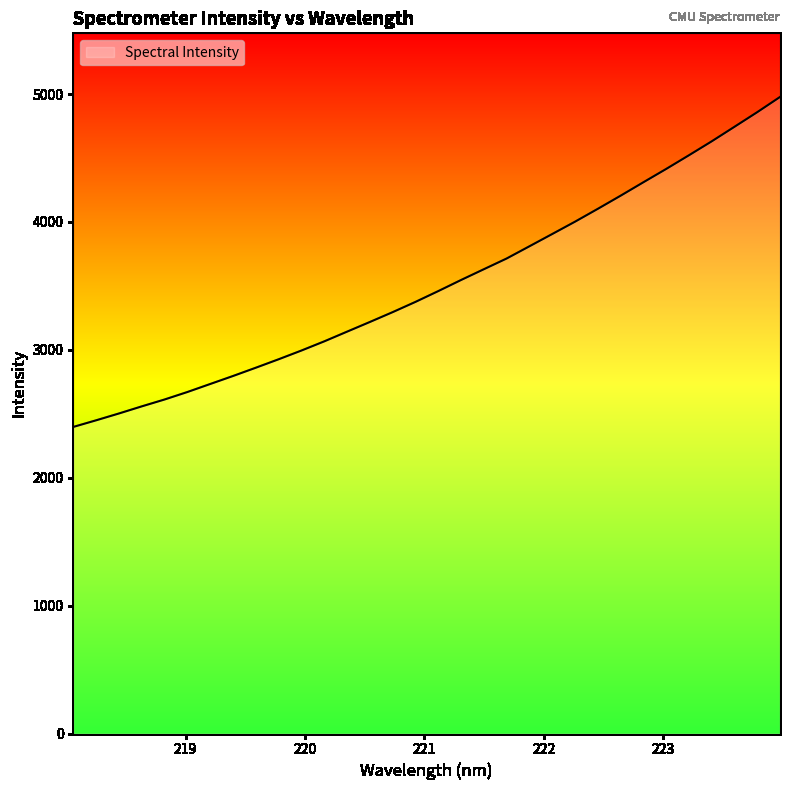

What is the greatest value displayed?

4976.9